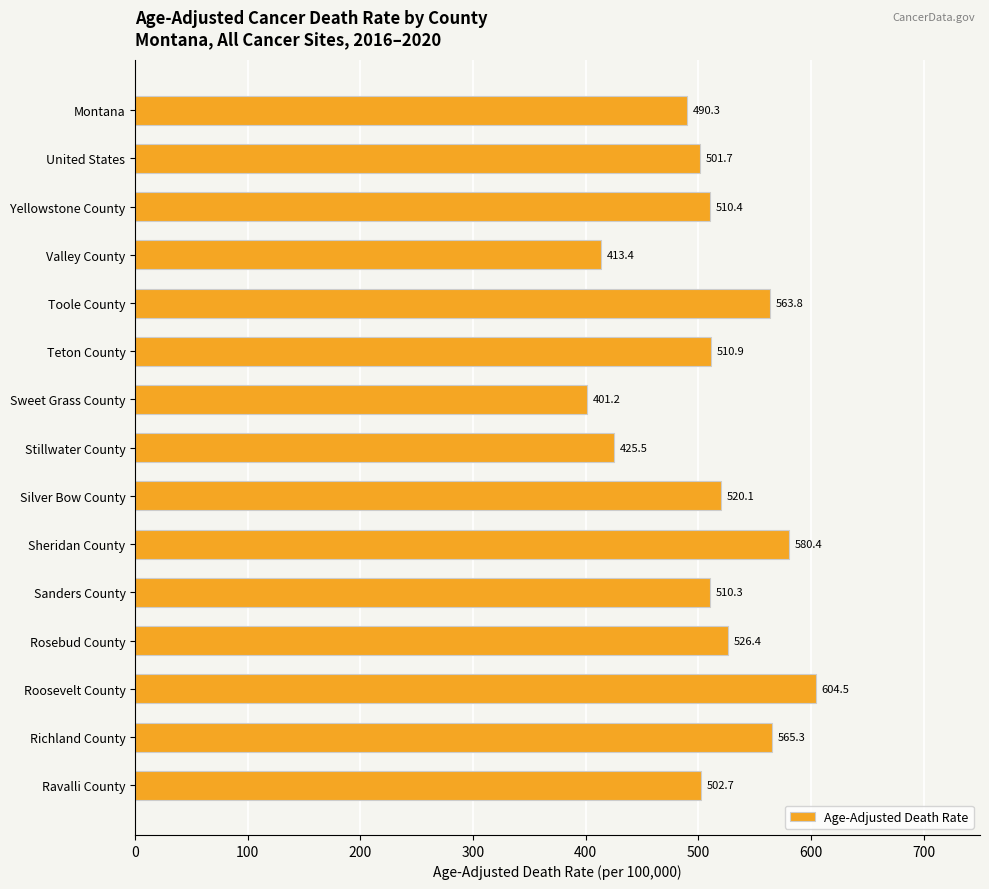

What is the sum of all values?

7626.9